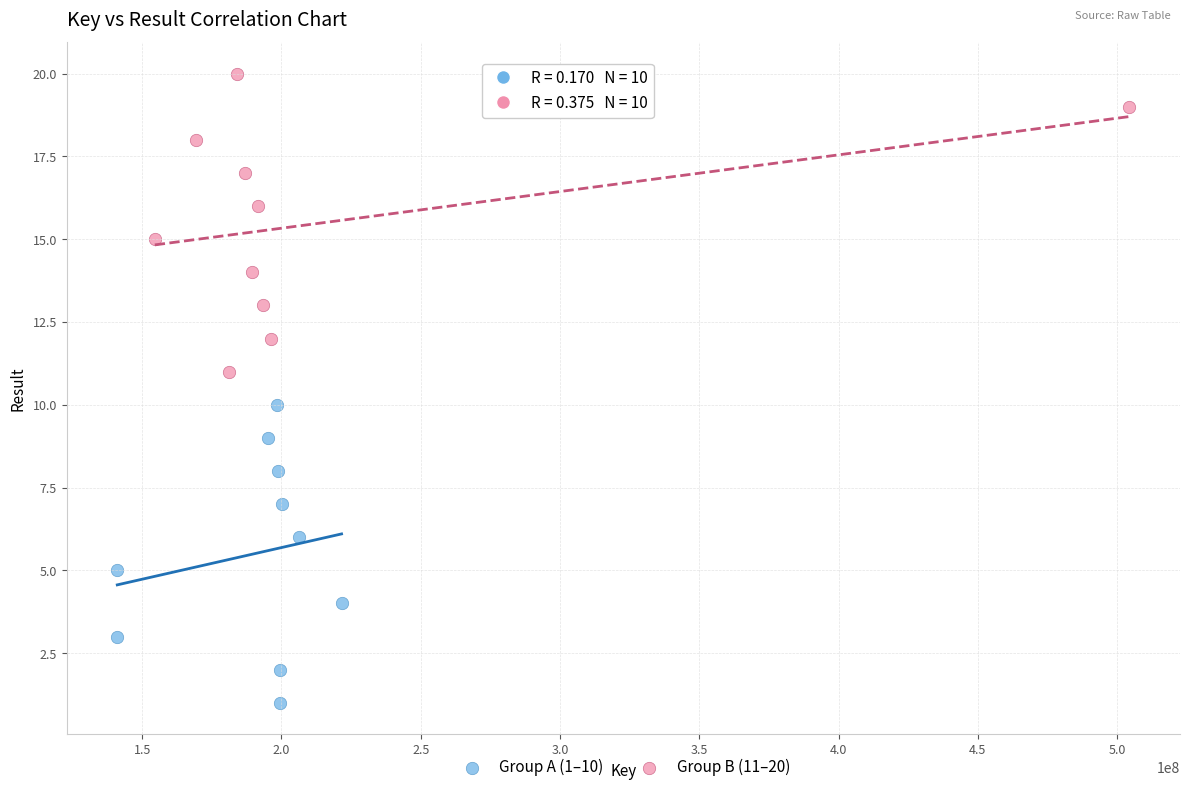

Which series reaches the minimum Y coordinate?

Group A (1–10)